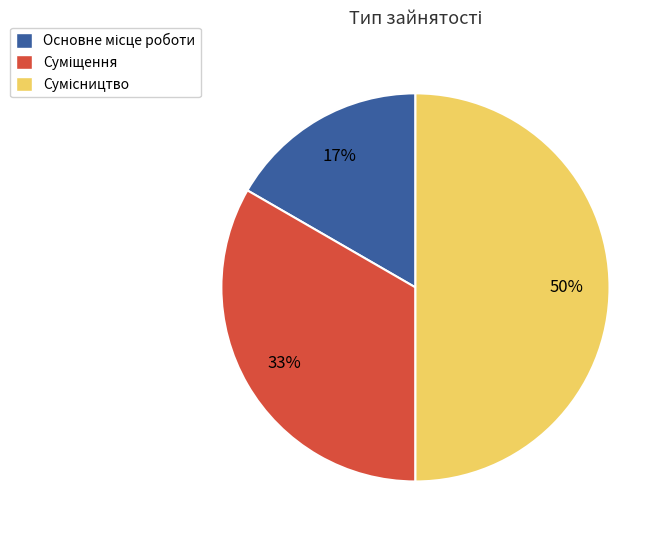

How many segments does this pie chart have?

3